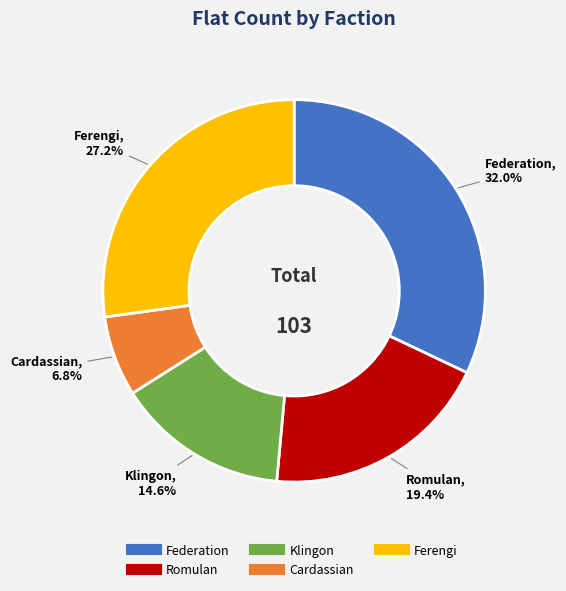

Does any single category account for the majority?

No